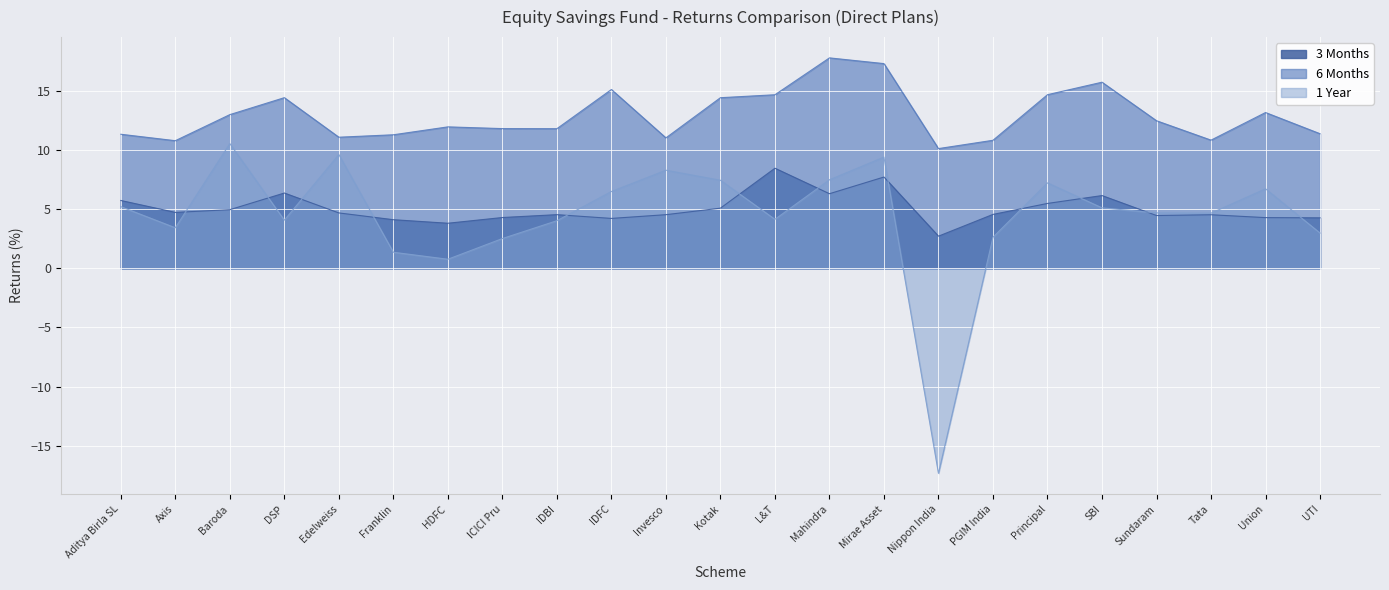

What is the label of the 19th point from the right?

Edelweiss